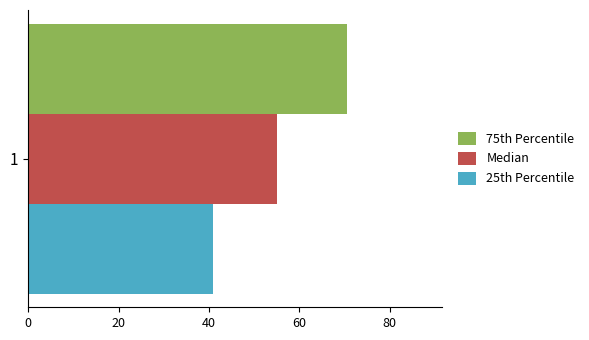

What is the spread (max minus min) of values at 1?

29.5